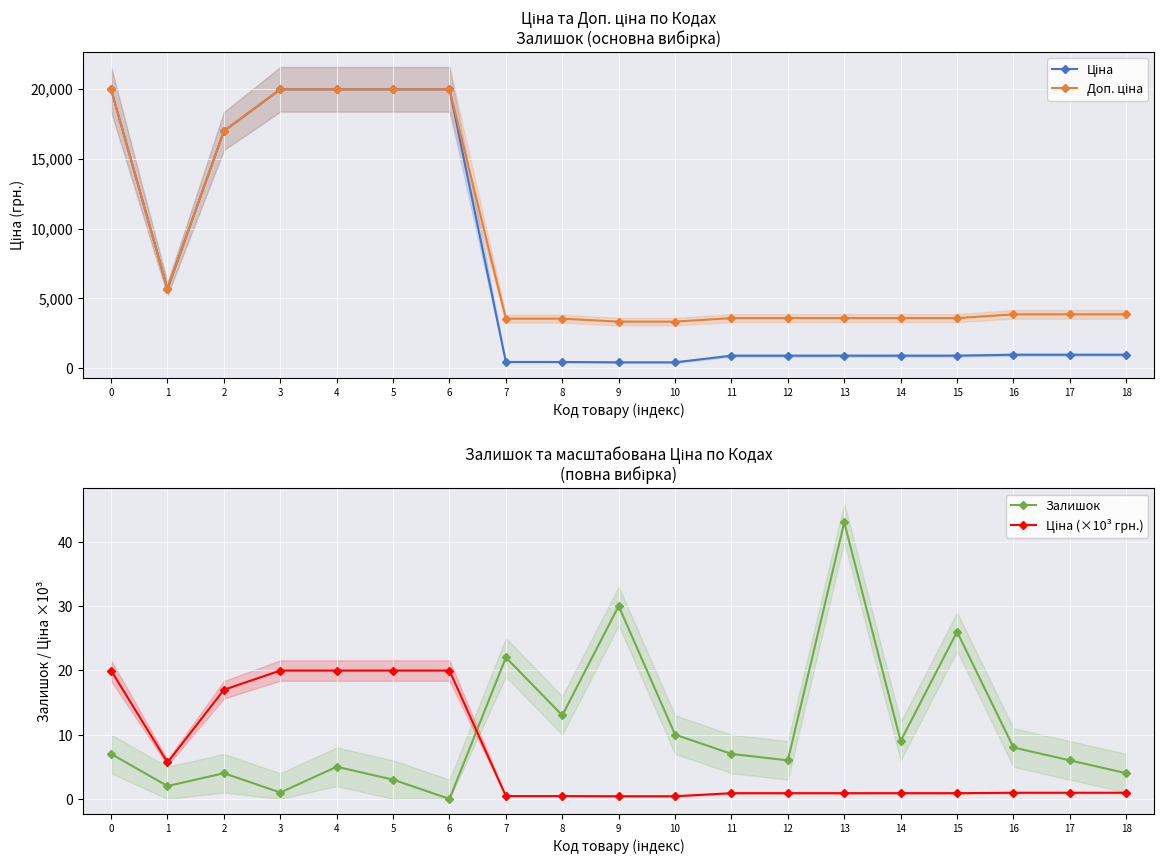

True or false: Ціна (×10³ грн.) has a value of 1.3 at 11.

False